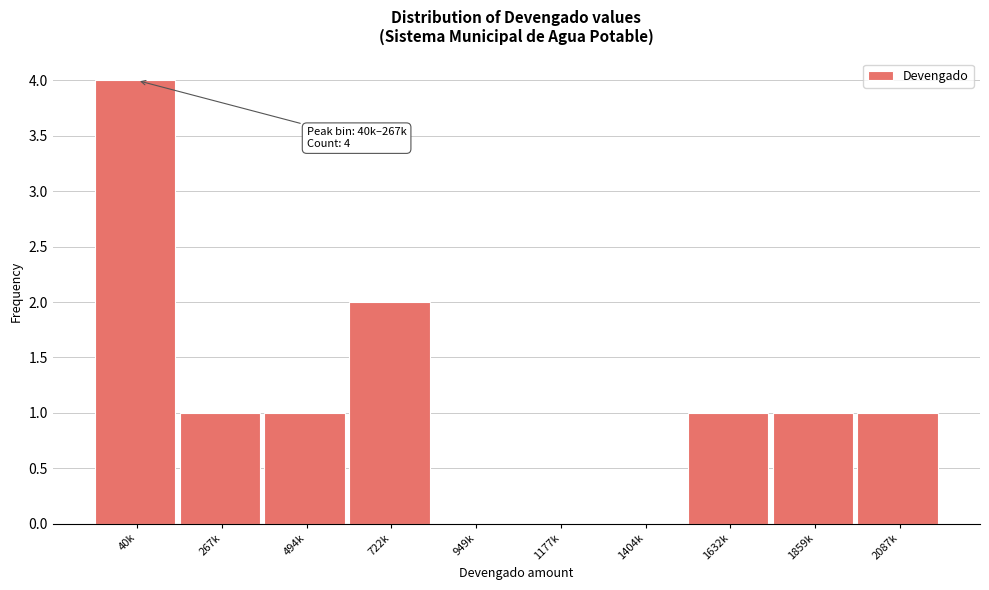

What is the sum of all values?

11